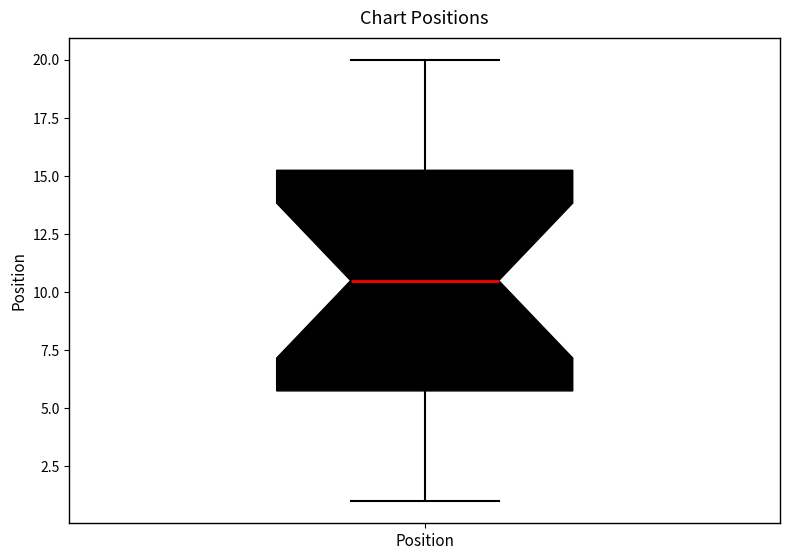

Where does the median line of the box for Position sit on the y-axis? The values are not printed on the chart, so give them approximately, as read against the axis.

10.5